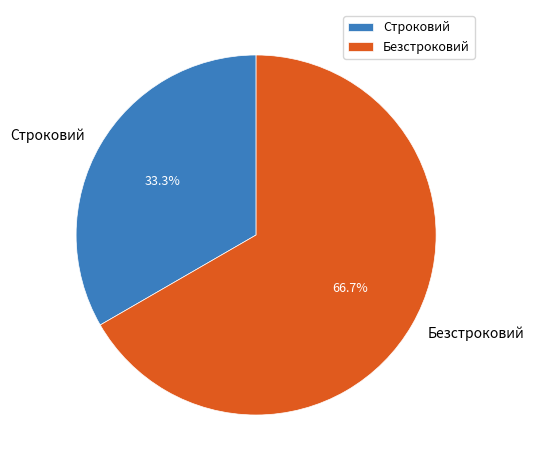

Which category has the smallest portion of the pie?

Строковий